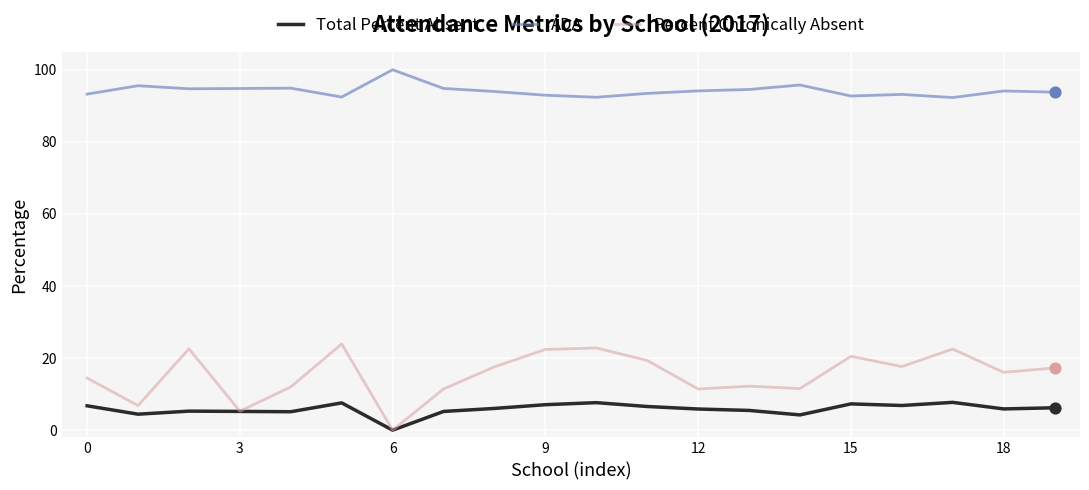

Which series has the largest total across all categories?

ADA